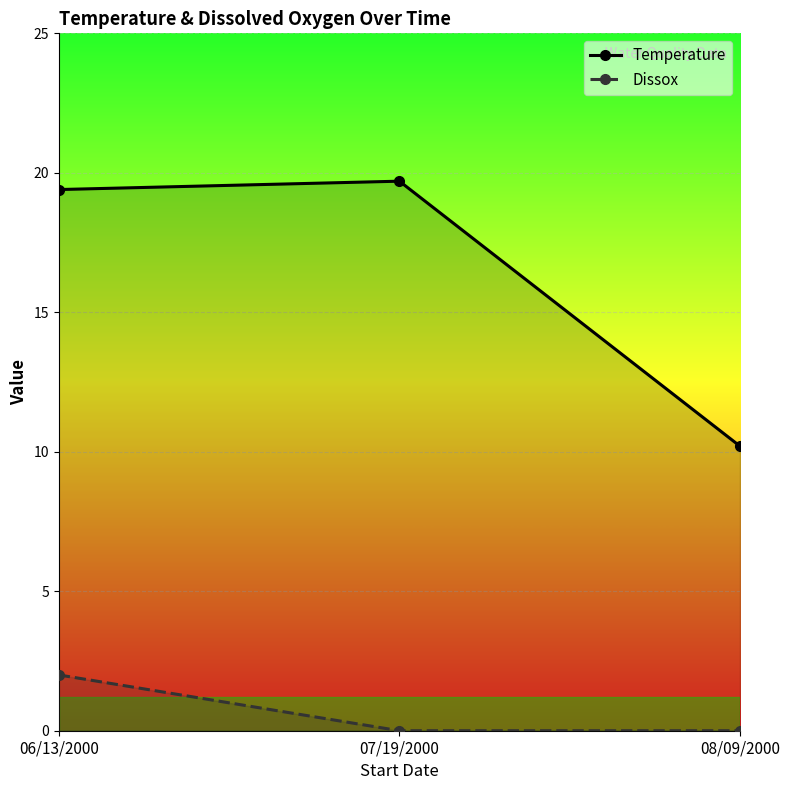

What position from the right is 06/13/2000?

3